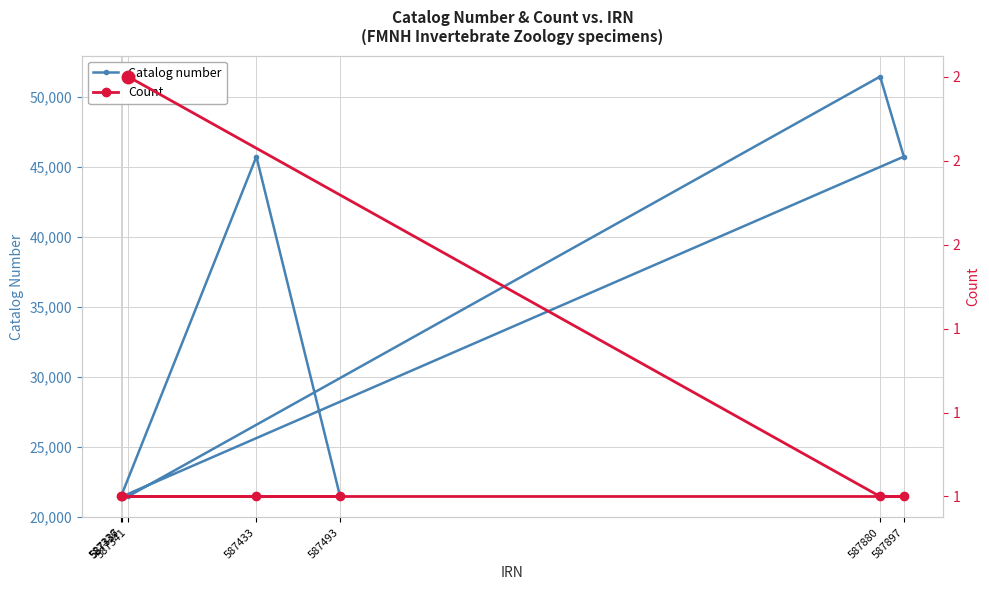

Which series has the widest spread of values?

Catalog number